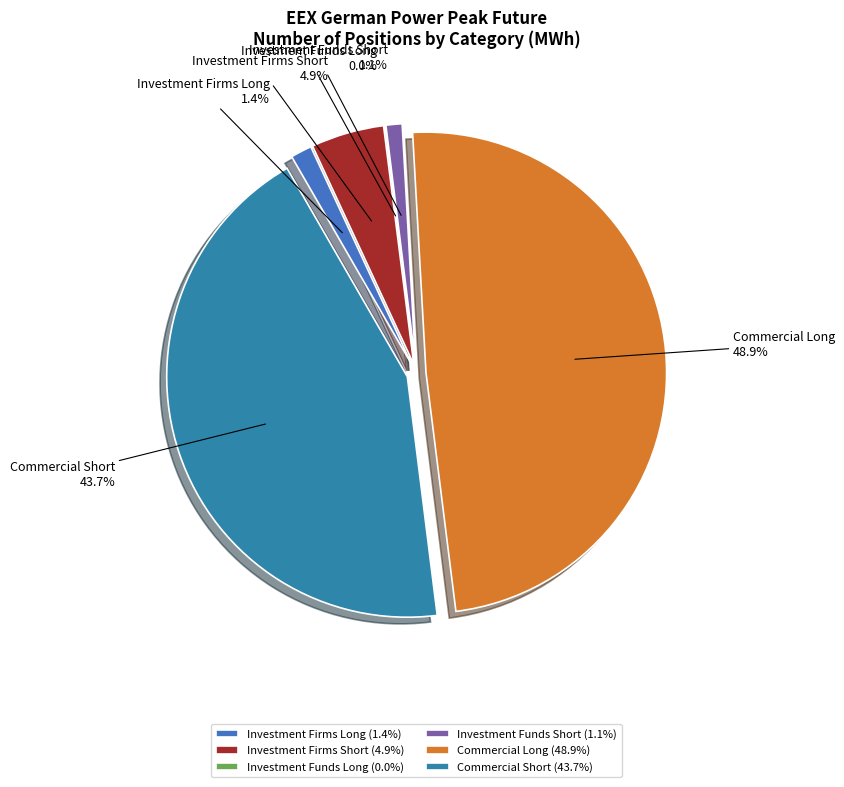

To the nearest percent, what is the average slice percentage?

17%